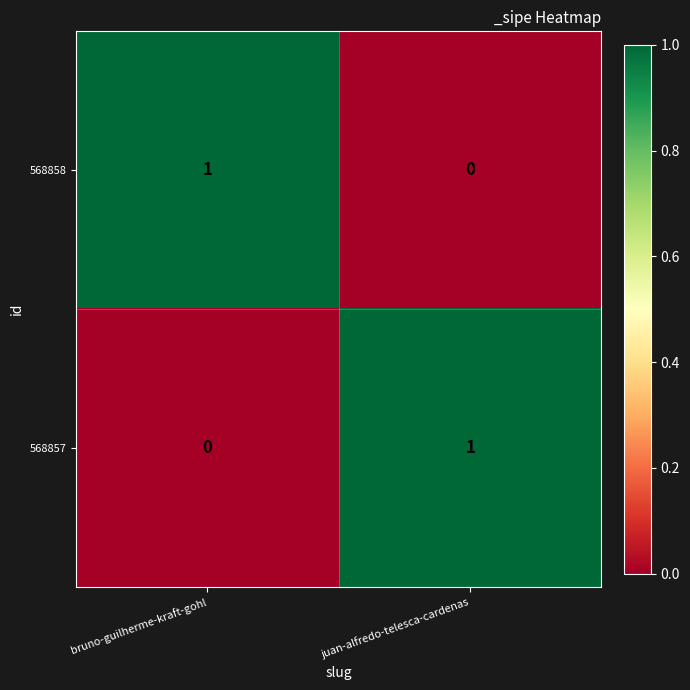

At which label does 568857 reach its minimum?

bruno-guilherme-kraft-gohl